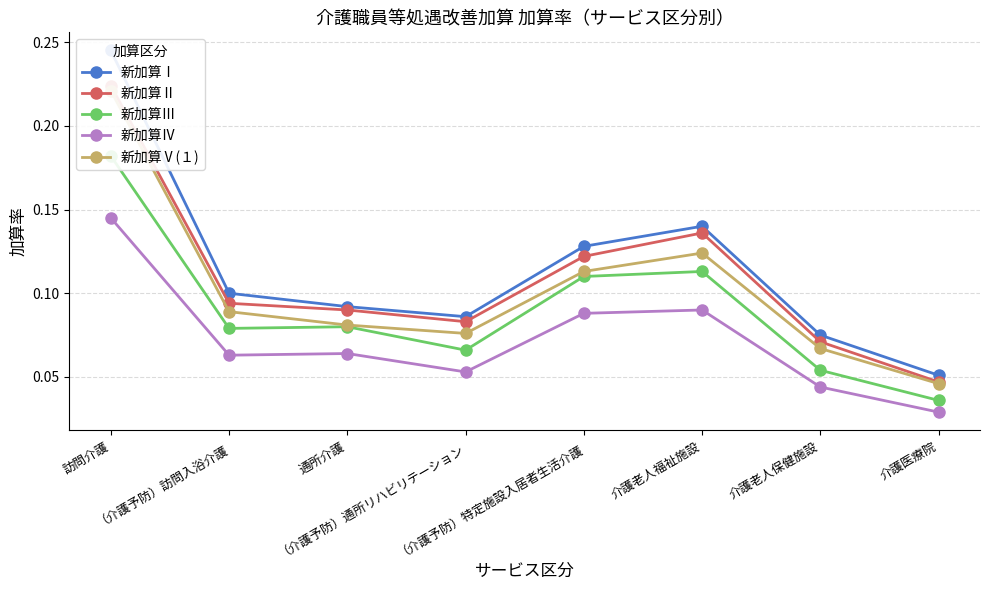

Does the chart display data point markers on the line(s)?

Yes